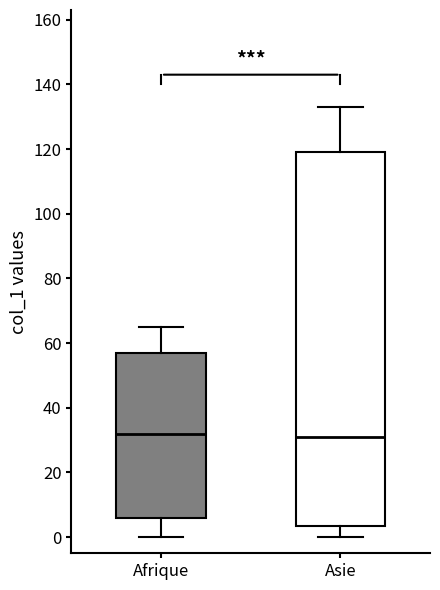

Reading left to right, read every box against the y-axis: the position of its median line, the range the box covers, and the ends of its whiskers. The values are not printed on the chart, so give them approximately, as read against the axis.

Afrique: median 32, box 6 to 58, whiskers 0 to 66
Asie: median 32, box 4 to 120, whiskers 0 to 134